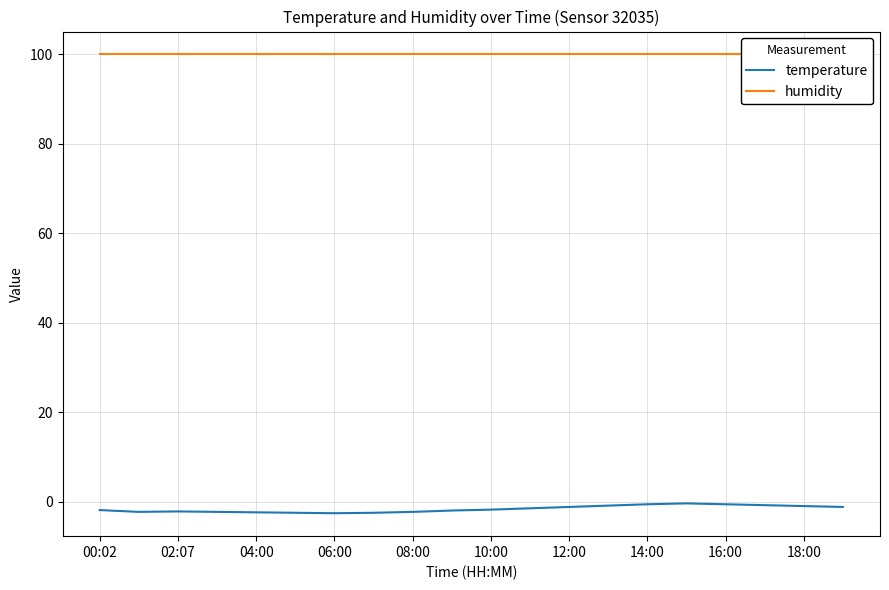

What is the lowest value of the temperature series?

-2.6